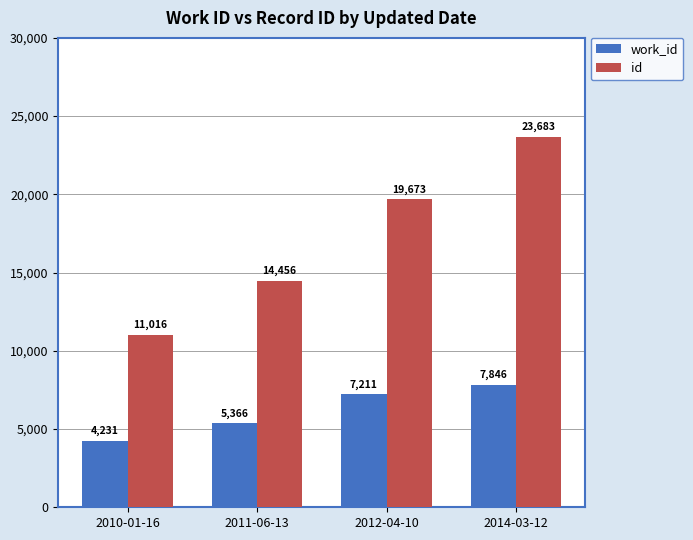

Reading right to left, list all the values displayed in this chart.

work_id: 2014-03-12=7846	2012-04-10=7211	2011-06-13=5366	2010-01-16=4231
id: 2014-03-12=23683	2012-04-10=19673	2011-06-13=14456	2010-01-16=11016